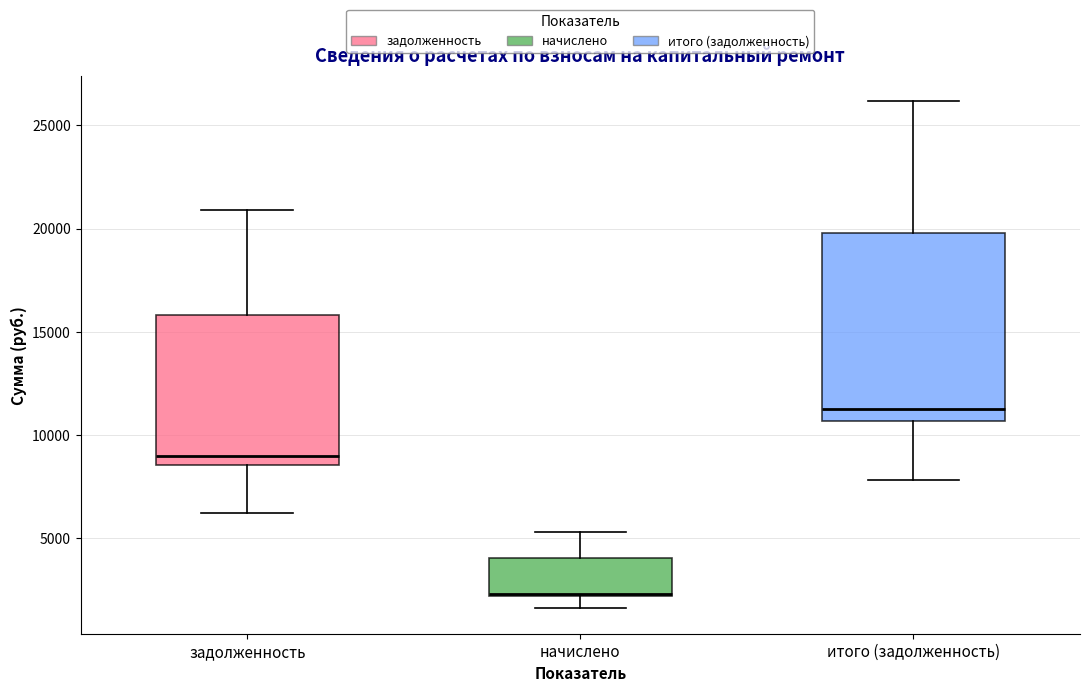

Comparing the boxes themselves (not the whiskers), which one is the tallest?

итого (задолженность)